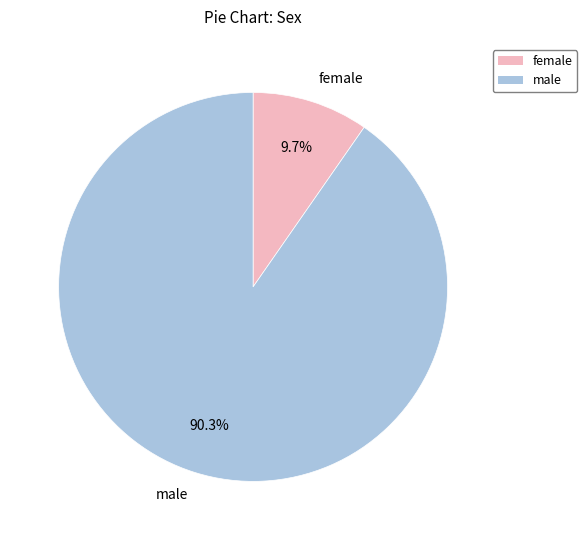

Is female the majority of the pie?

No